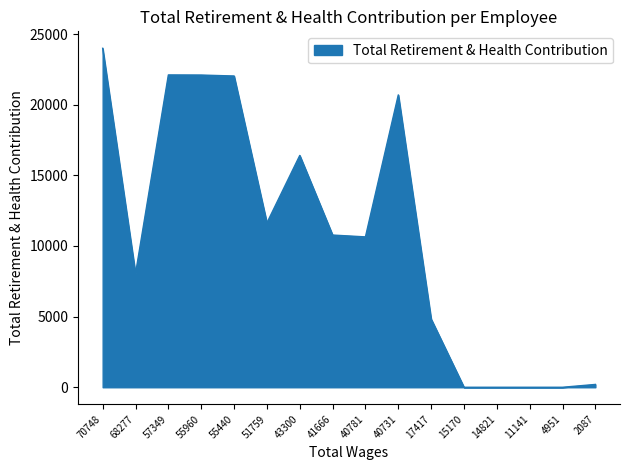

What is the difference between the maximum and minimum values?

23992